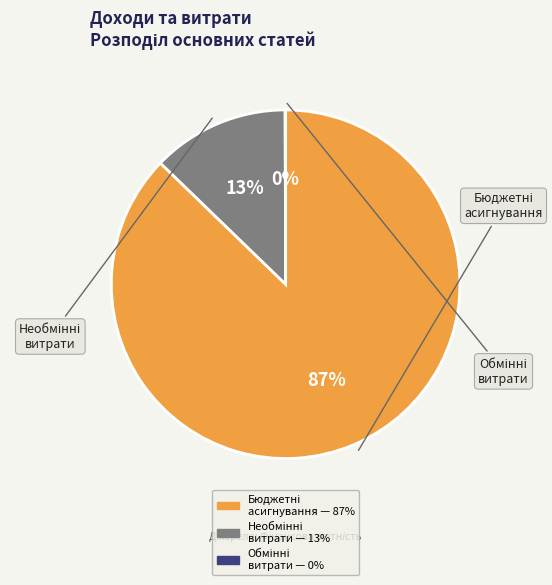

To the nearest percent, what is the difference between the largest and smallest slice percentages?

87%